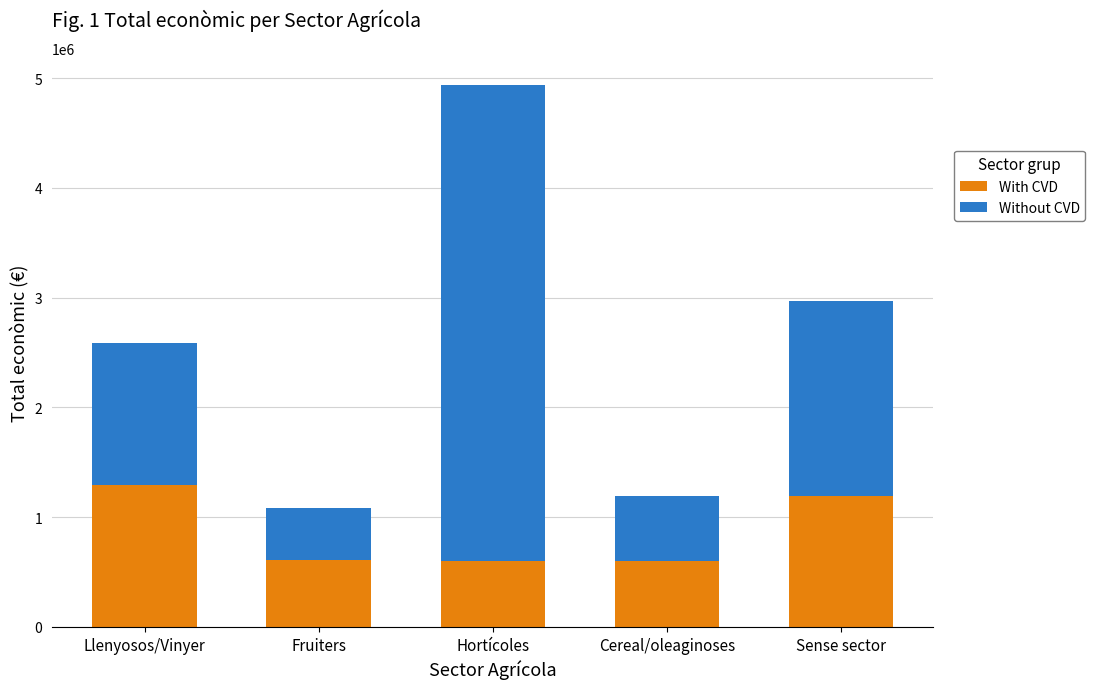

How many categories are shown in the chart?

5